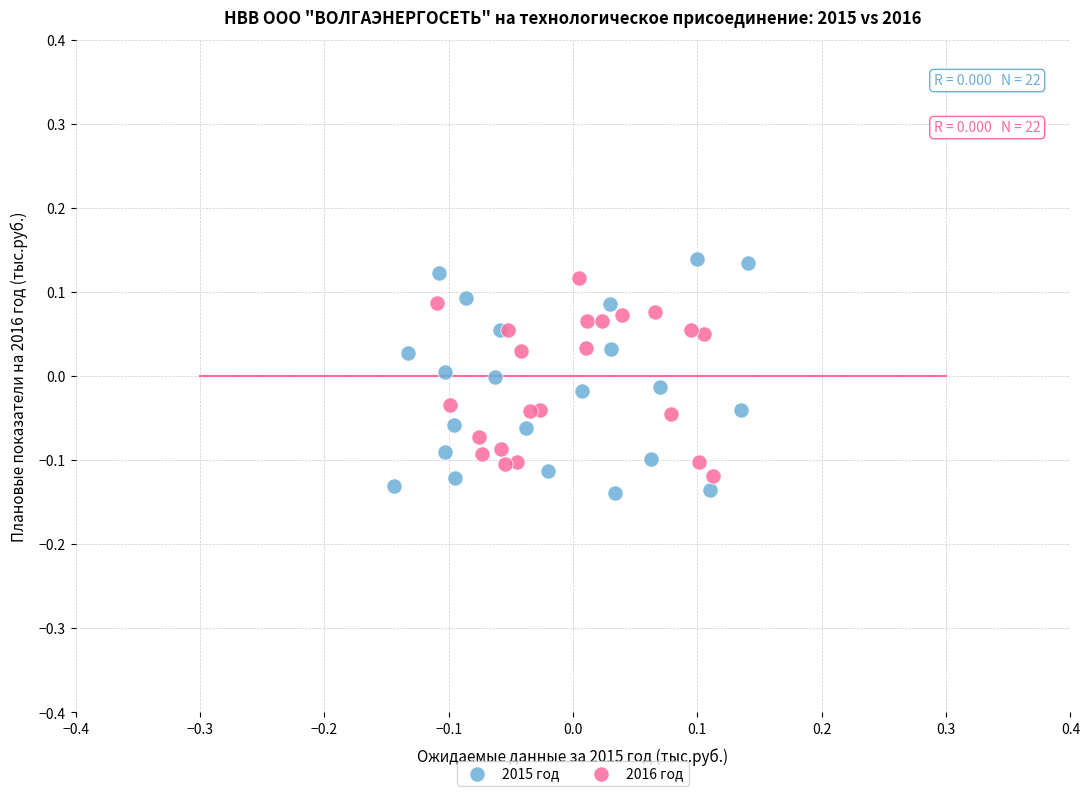

Which series has the widest spread of Y values?

2015 год